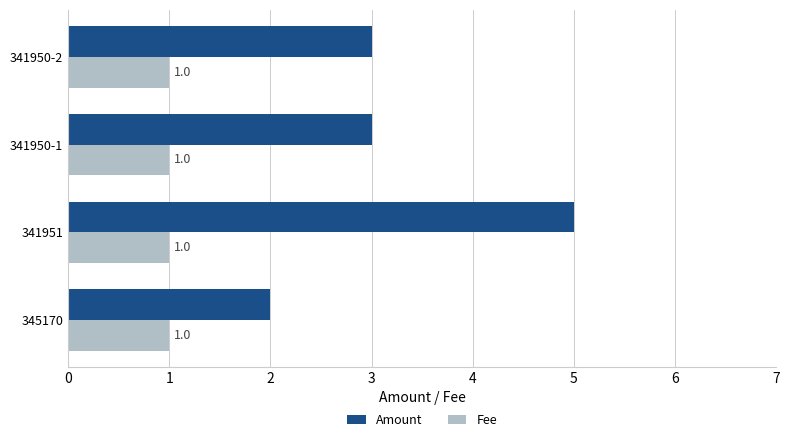

At which label does Amount reach its peak?

341951